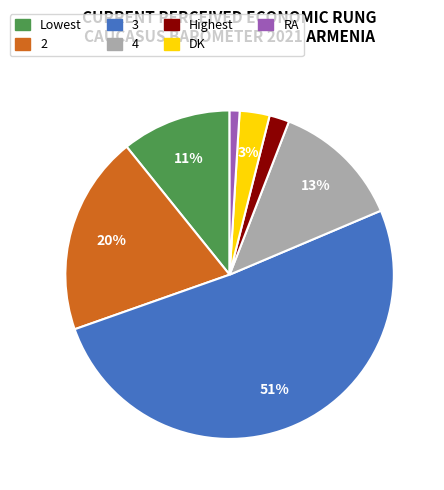

Do 3 and Highest together represent more than half of the pie?

Yes